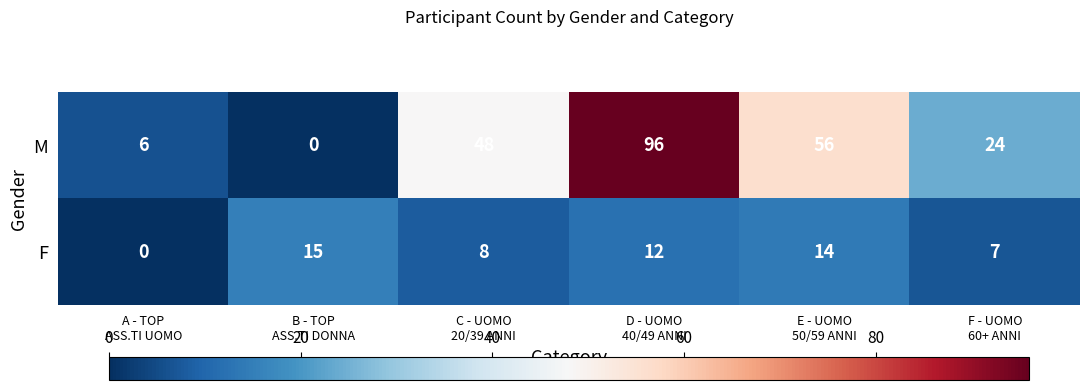

What is the highest value of the M series?

96